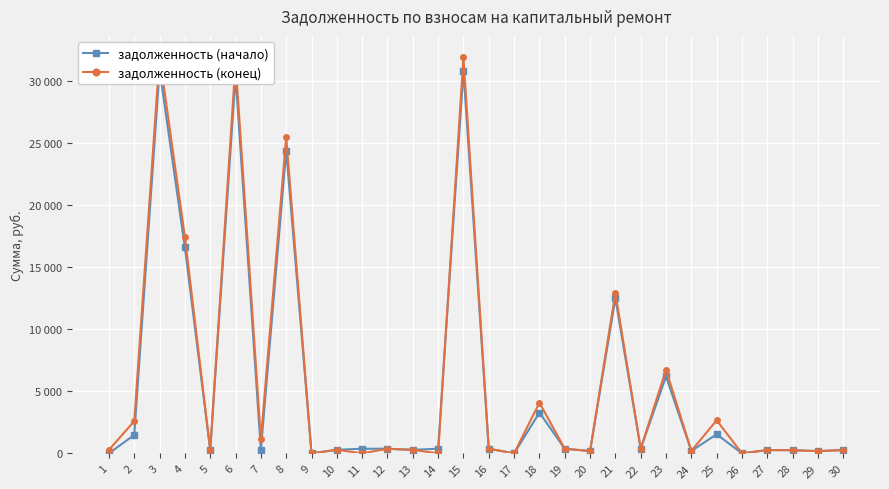

The задолженность (конец) series shows 4082.4 at 18. True or false?

True